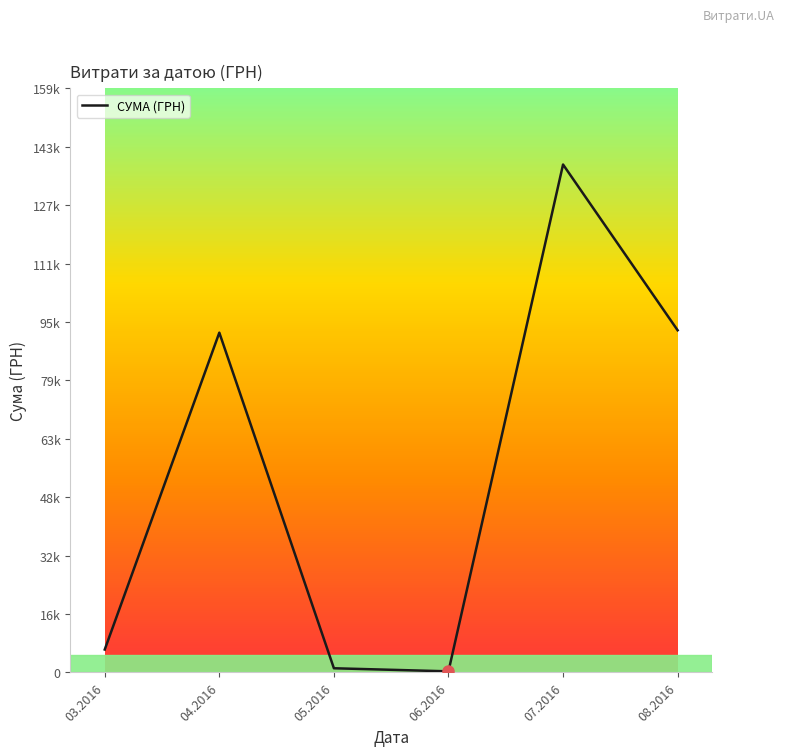

Rank the categories by value from highest to lowest.

07.2016, 08.2016, 04.2016, 03.2016, 05.2016, 06.2016